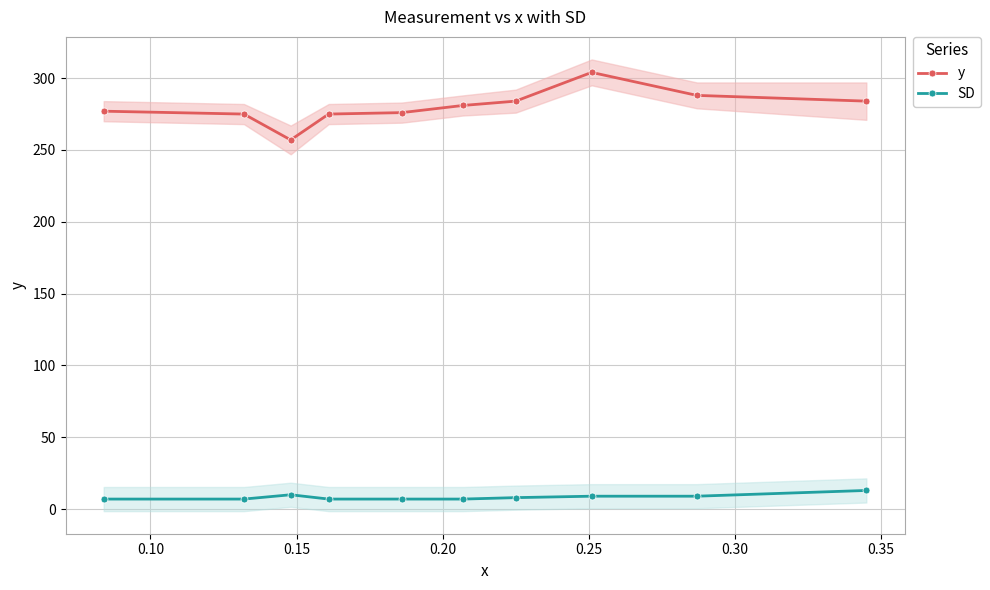

List the series in order of their peak value, lowest first.

SD, y